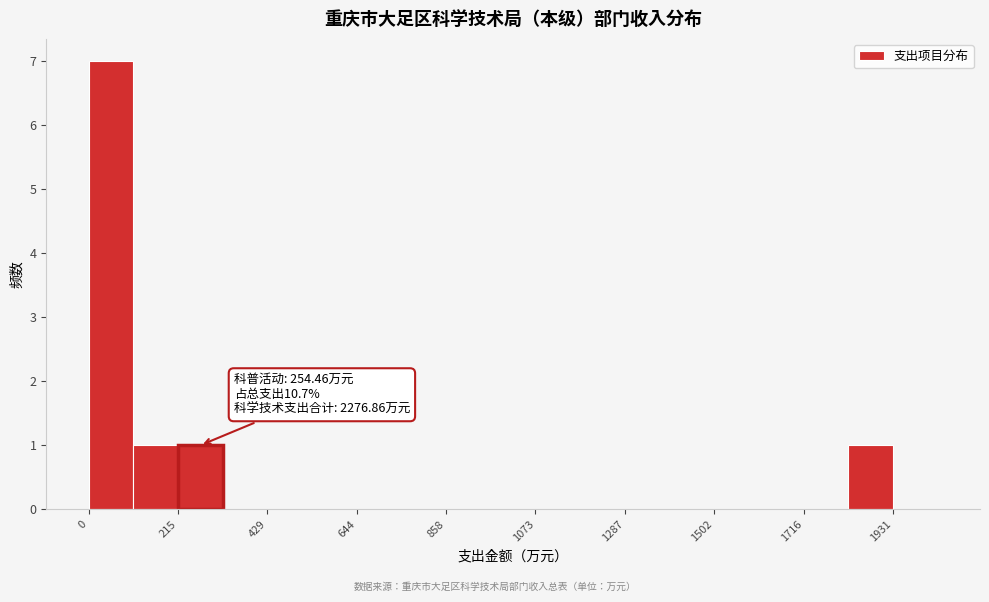

Read against the x-axis, roughly where is the centre of the tallest bar?

50